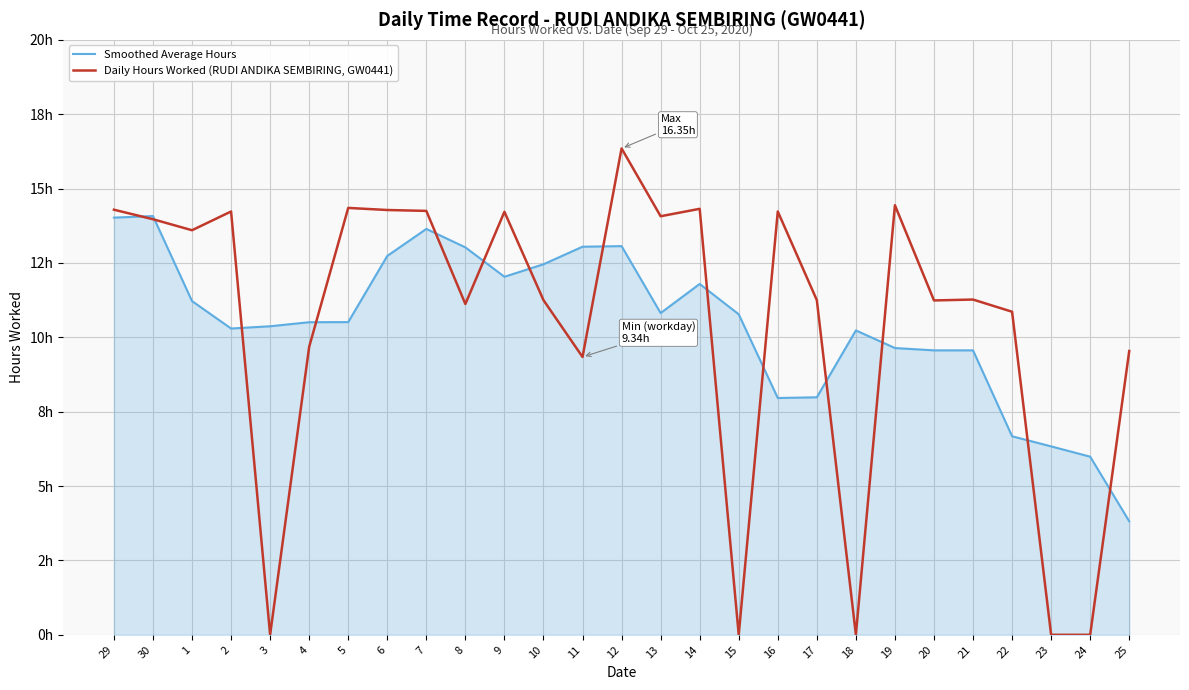

Between 7 and 11, which series saw the biggest shift?

Daily Hours Worked (RUDI ANDIKA SEMBIRING, GW0441)